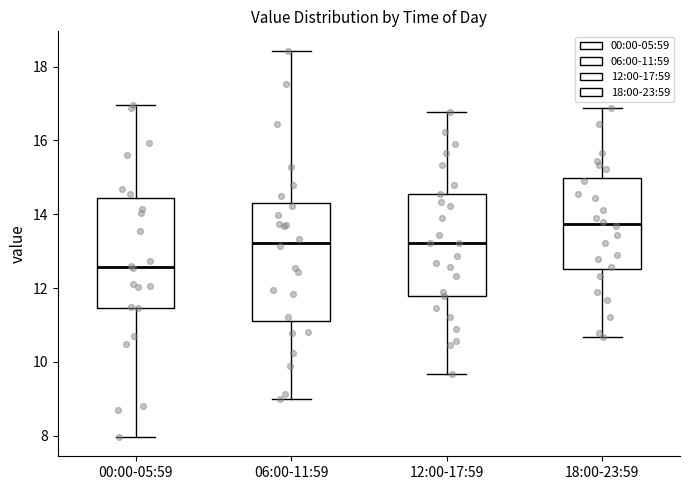

Reading left to right, transcribe this box plot: for each box, give where its median line is, the range the box spans, and where its two whiskers end, as read against the y-axis. The values are not printed on the chart, so give them approximately, as read against the axis.

00:00-05:59: median 12.6, box 11.4 to 14.4, whiskers 8.0 to 17.0
06:00-11:59: median 13.2, box 11.2 to 14.2, whiskers 9.0 to 18.4
12:00-17:59: median 13.2, box 11.8 to 14.6, whiskers 9.6 to 16.8
18:00-23:59: median 13.8, box 12.6 to 15.0, whiskers 10.6 to 16.8